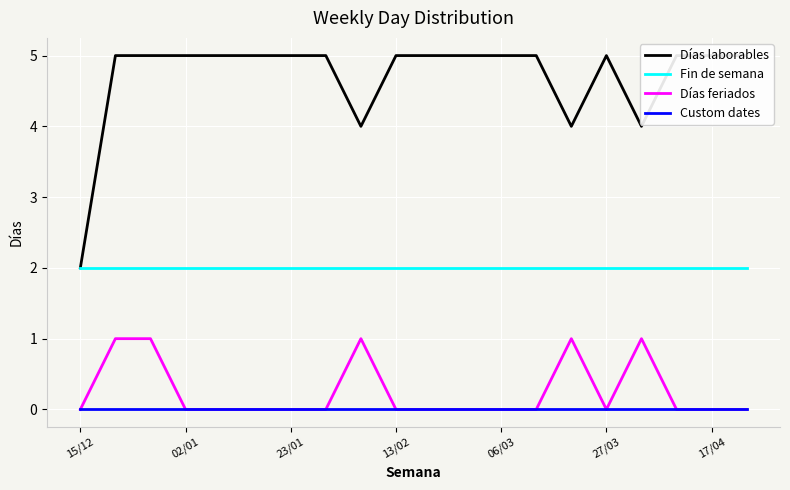

True or false: Custom dates and Fin de semana intersect in this chart.

False